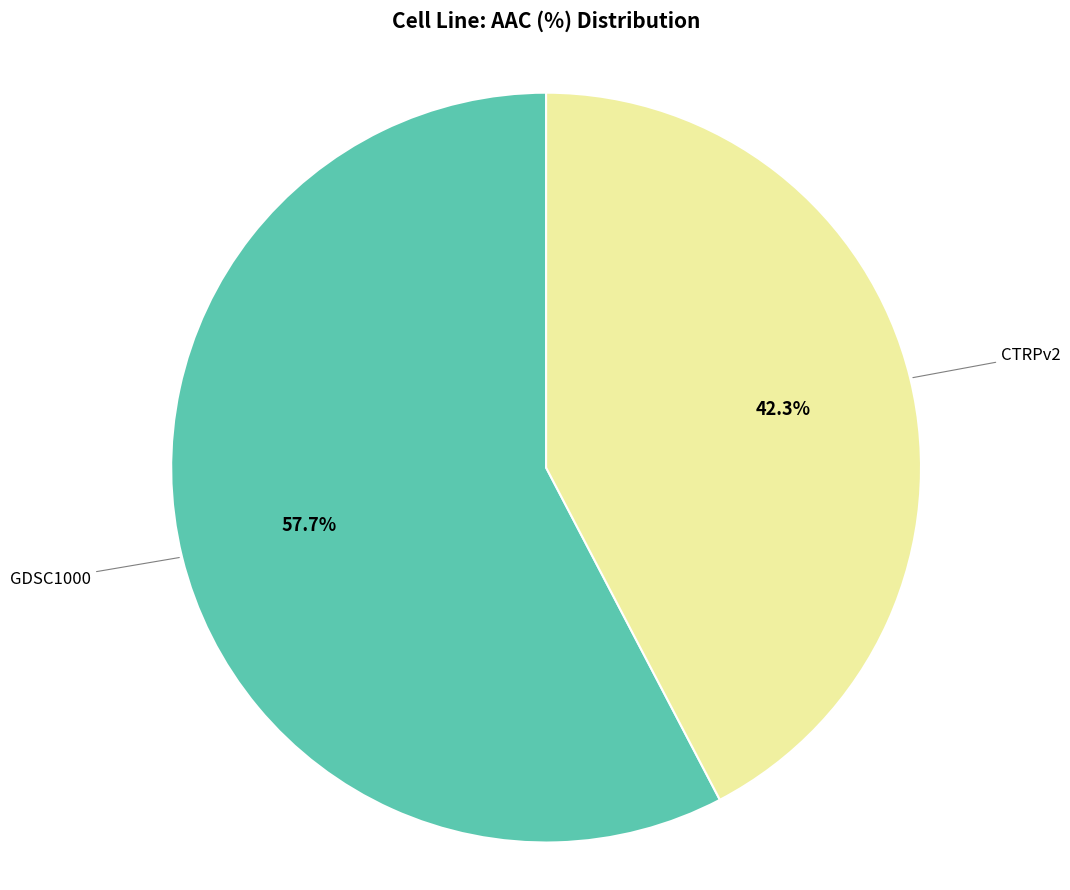

The CTRPv2 slice represents 42% of the pie. True or false?

True